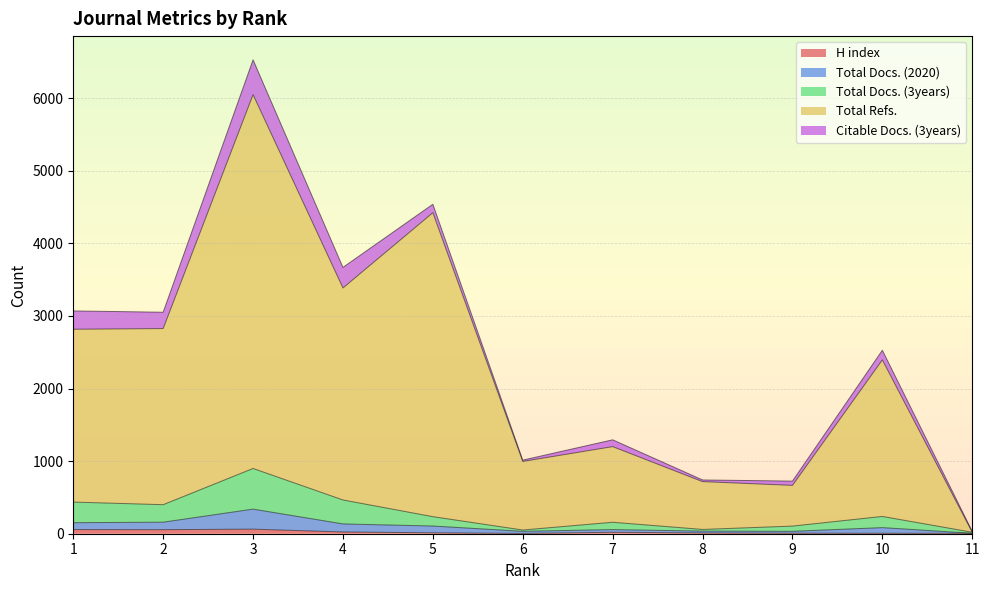

How many interior local valleys does the Total Docs. (2020) series have?

2